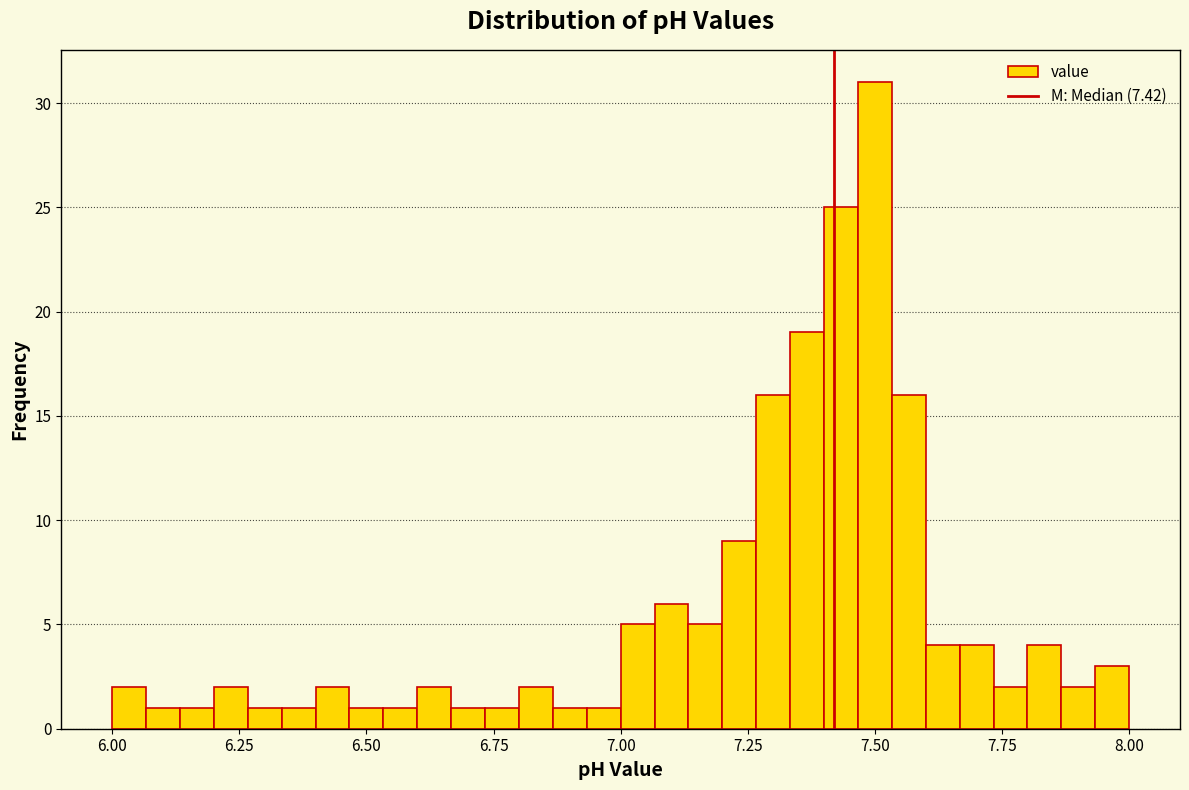

Read against the x-axis, roughly where is the centre of the tallest bar?

7.50